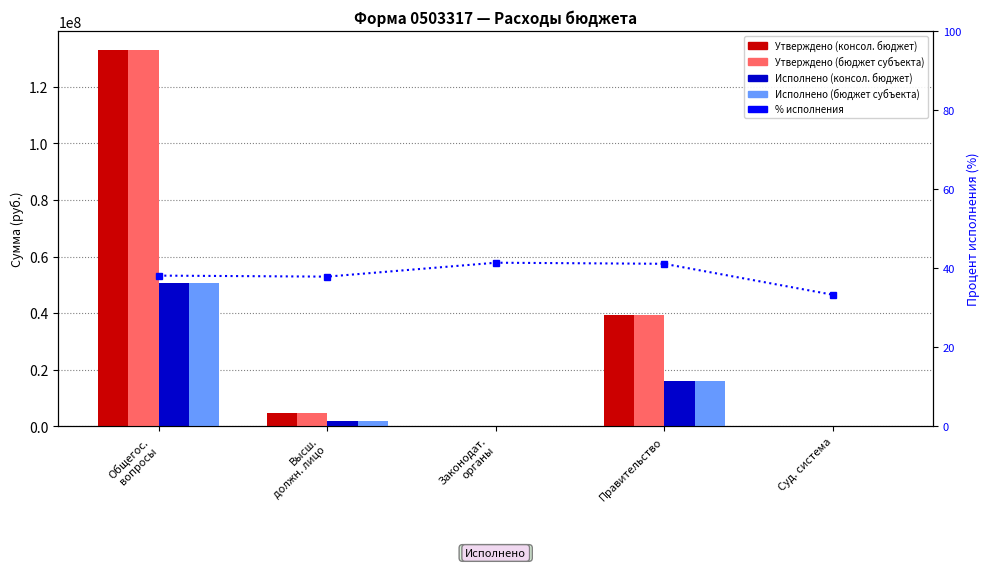

What is the label of the 2nd bar from the right?

Правительство